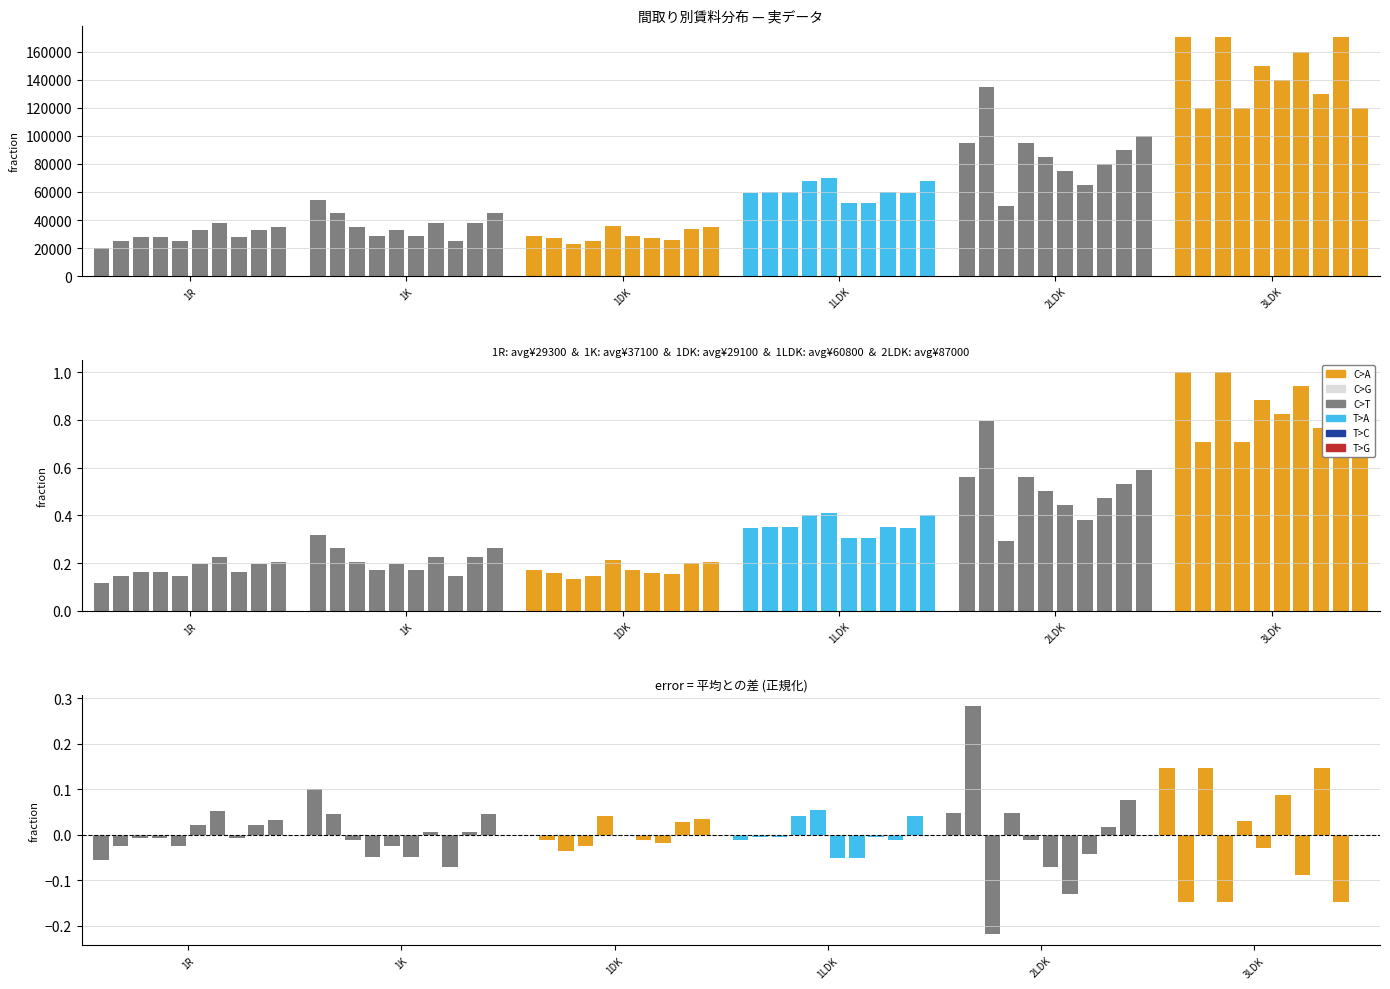

Rank the series at 1K from highest to lowest value.

2LDK, 3LDK, 1LDK, 1K, 1DK, 1R